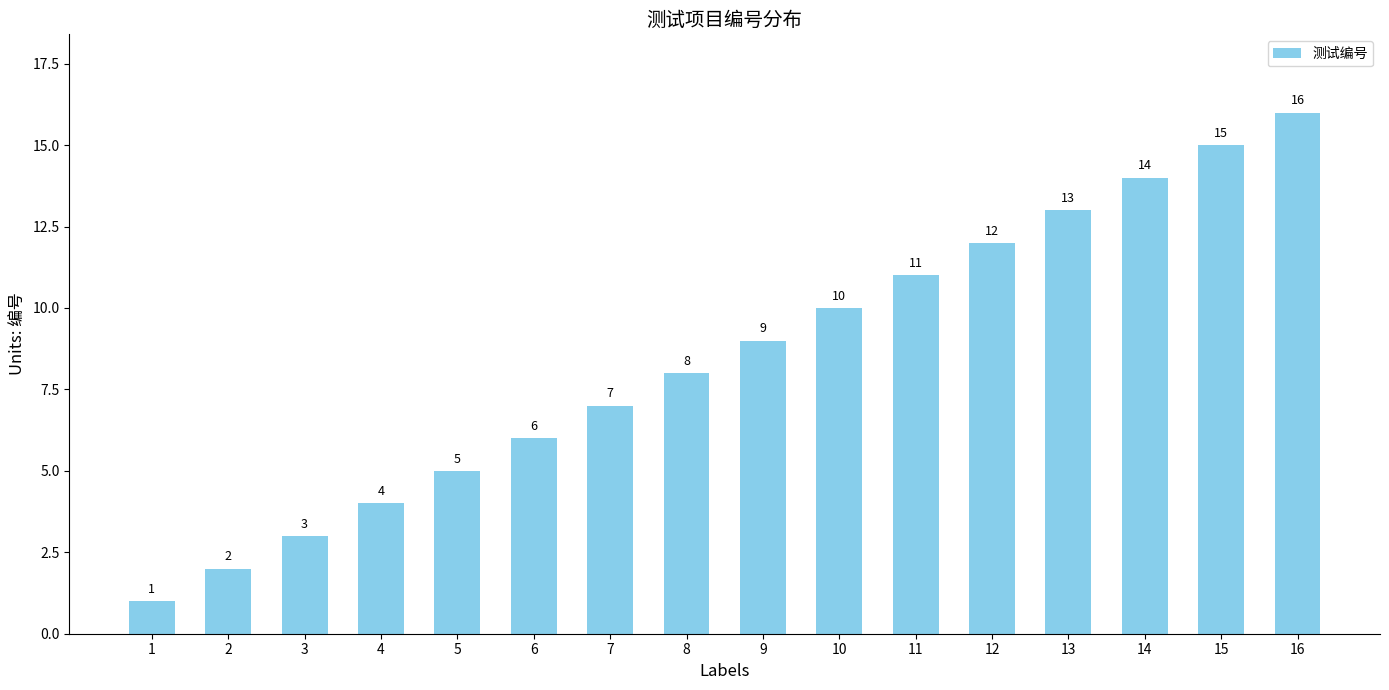

The chart shows a value of 6 at 6. True or false?

True